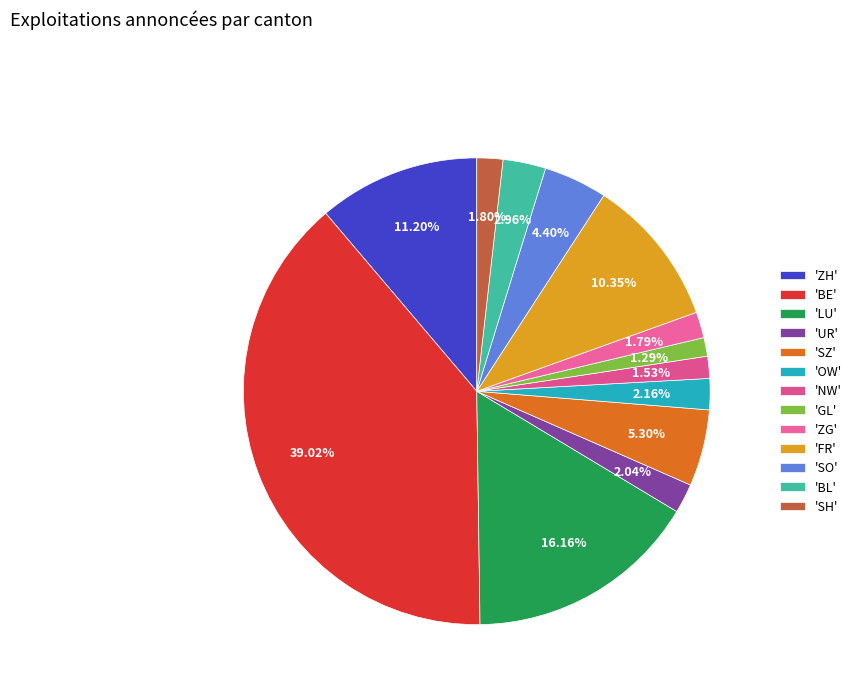

How many segments does this pie chart have?

13